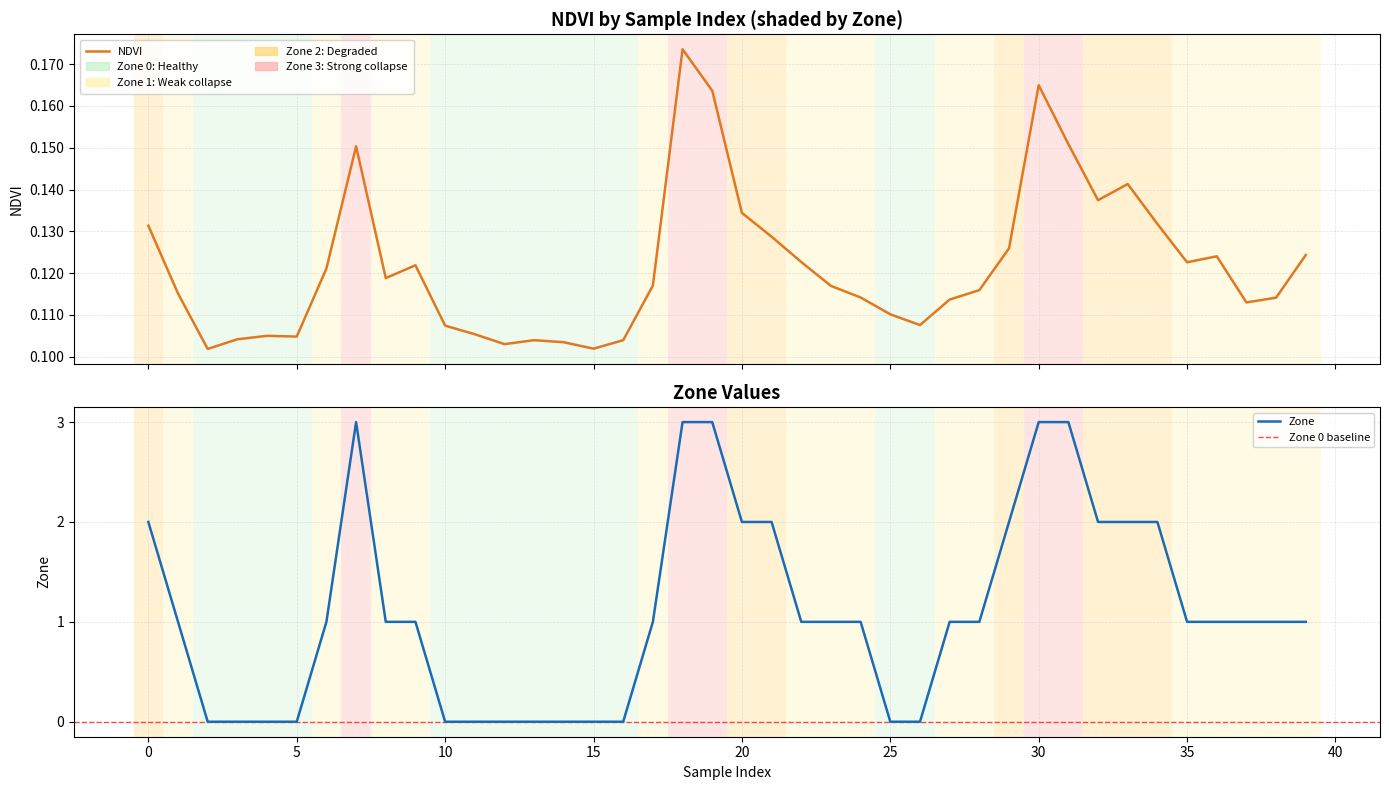

What is the difference between the maximum and minimum values in the NDVI series?

0.1